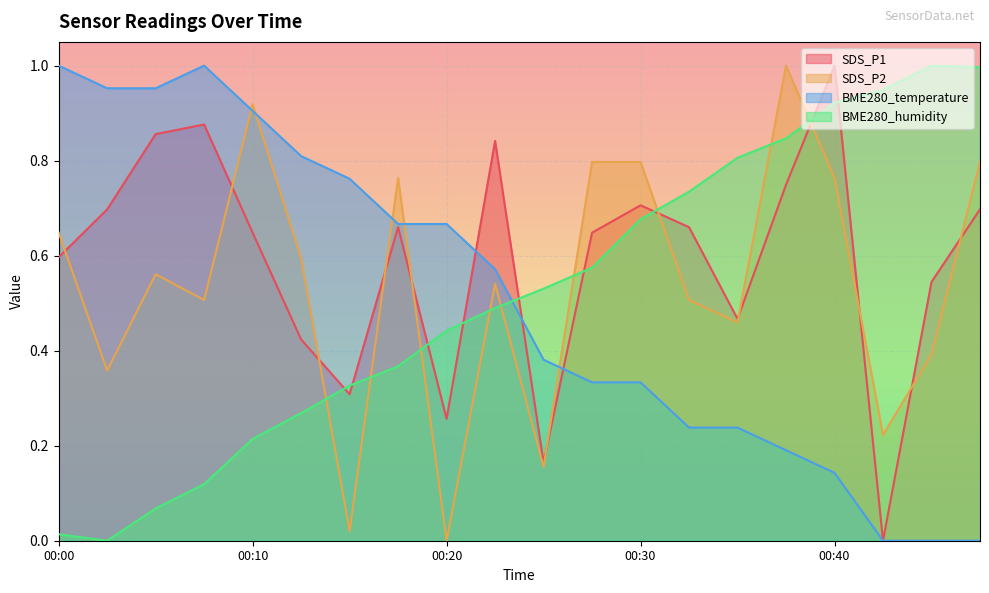

Between which two adjacent categories do BME280_humidity and SDS_P1 first intersect?

00:12 and 00:15